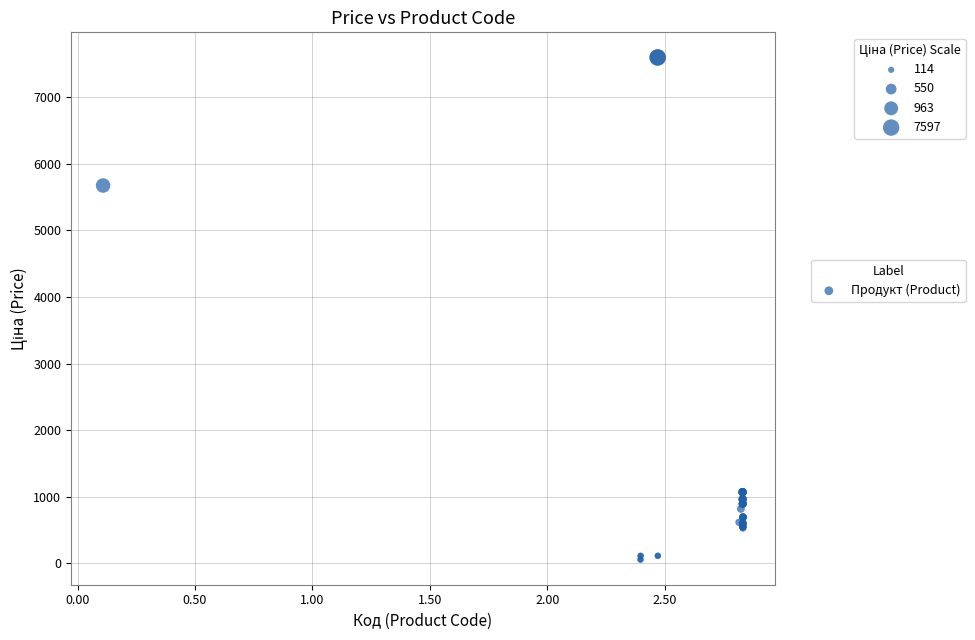

What Y value in the scatter plot is closest to 3826?

5673.8